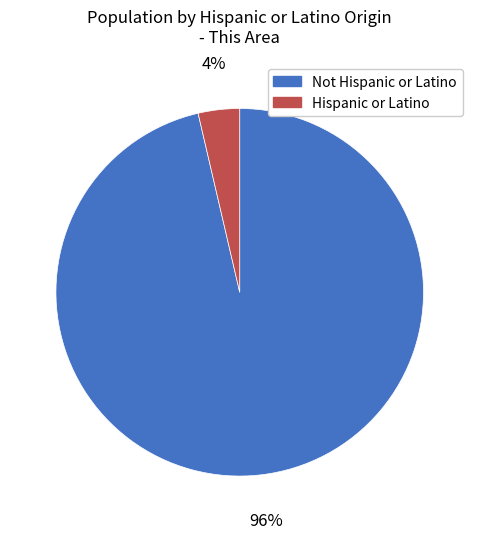

Between Hispanic or Latino and Not Hispanic or Latino, which is larger?

Not Hispanic or Latino